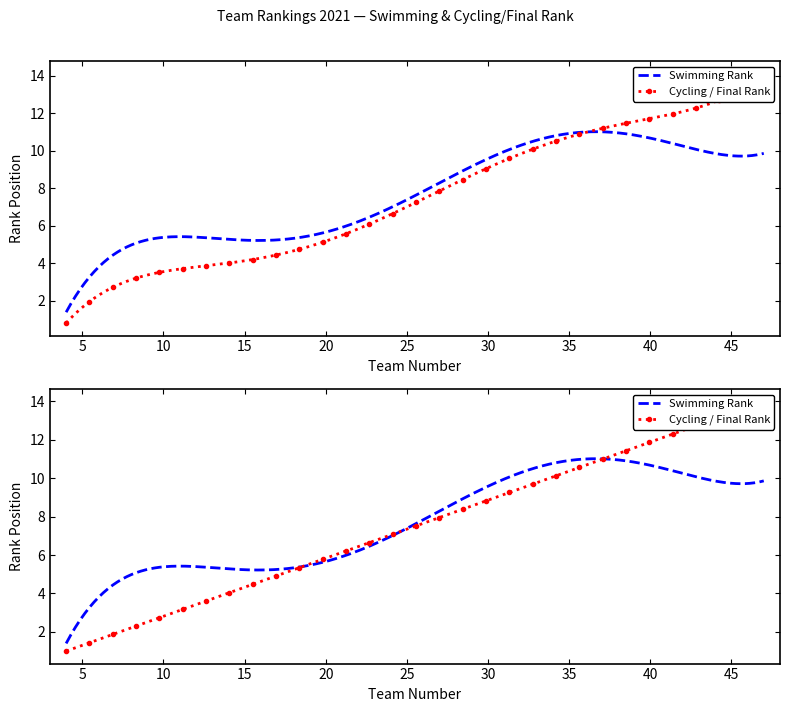

True or false: Swimming Rank and Cycling Rank cross at least once.

True